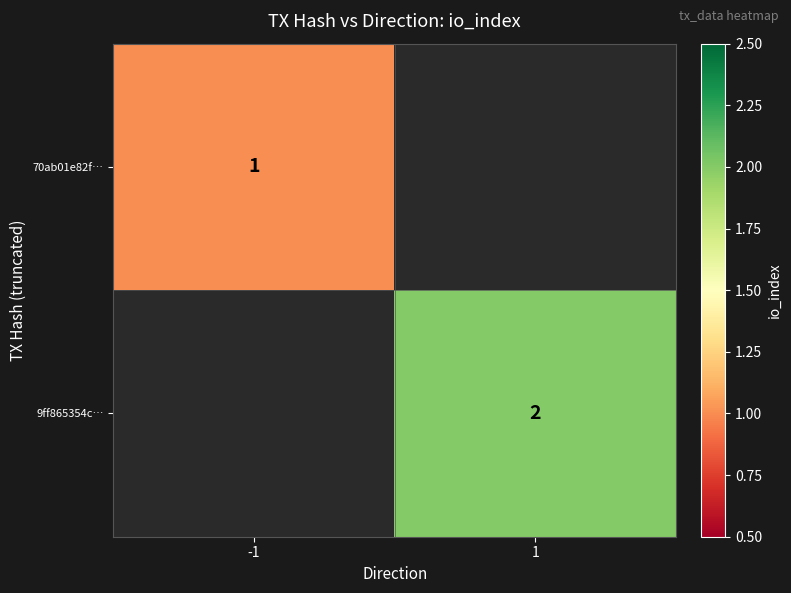

The value of 9ff865354c… at 1 is 3. True or false?

False